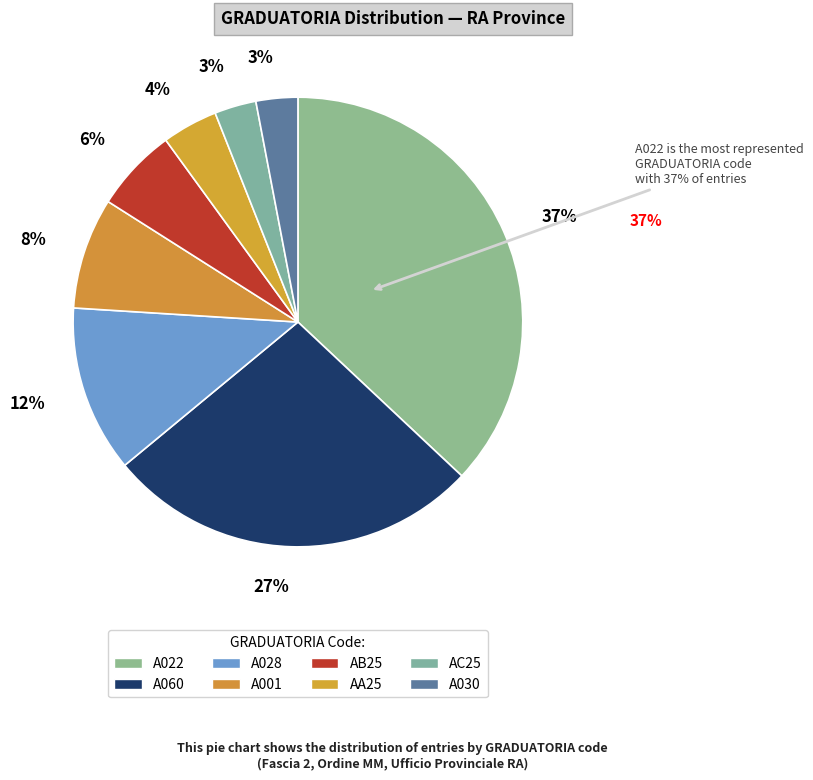

Which slice is the smallest?

AC25